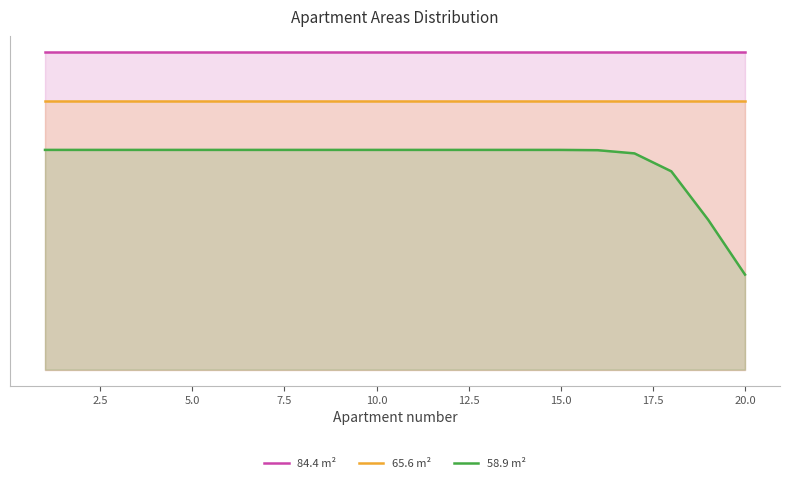

True or false: 58.9 m² and 84.4 m² intersect in this chart.

False